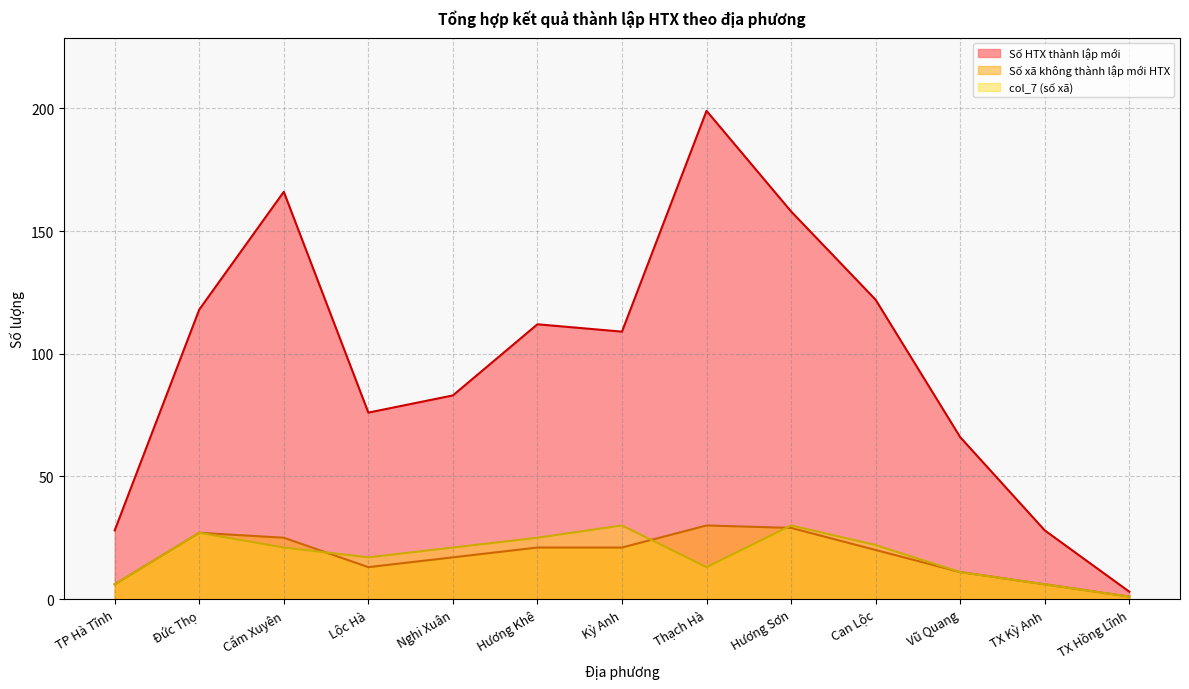

What is the maximum value shown in the chart?

199